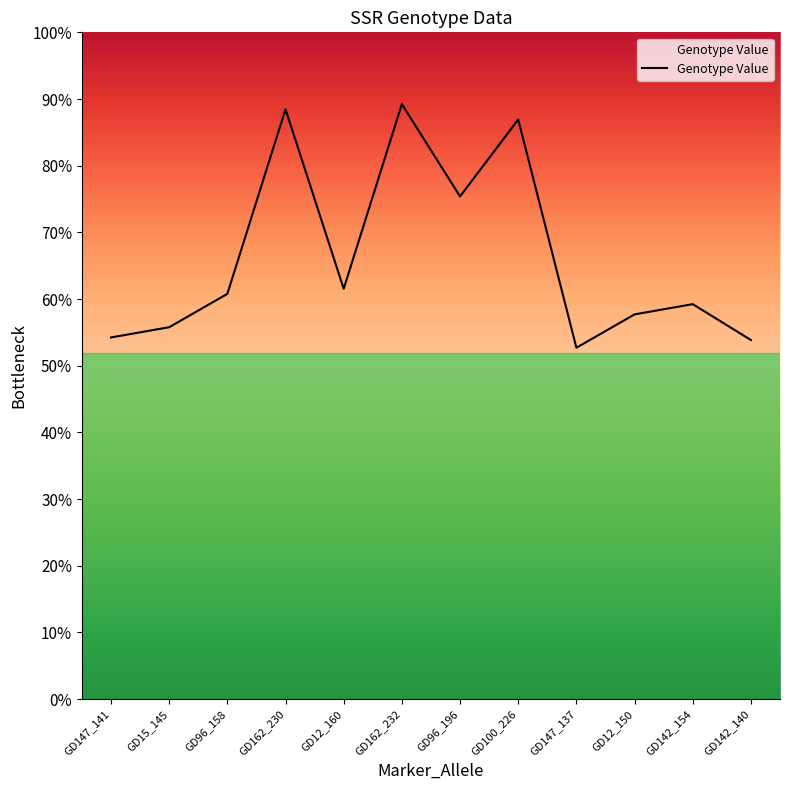

True or false: the data shows 61 at GD96_158.

False